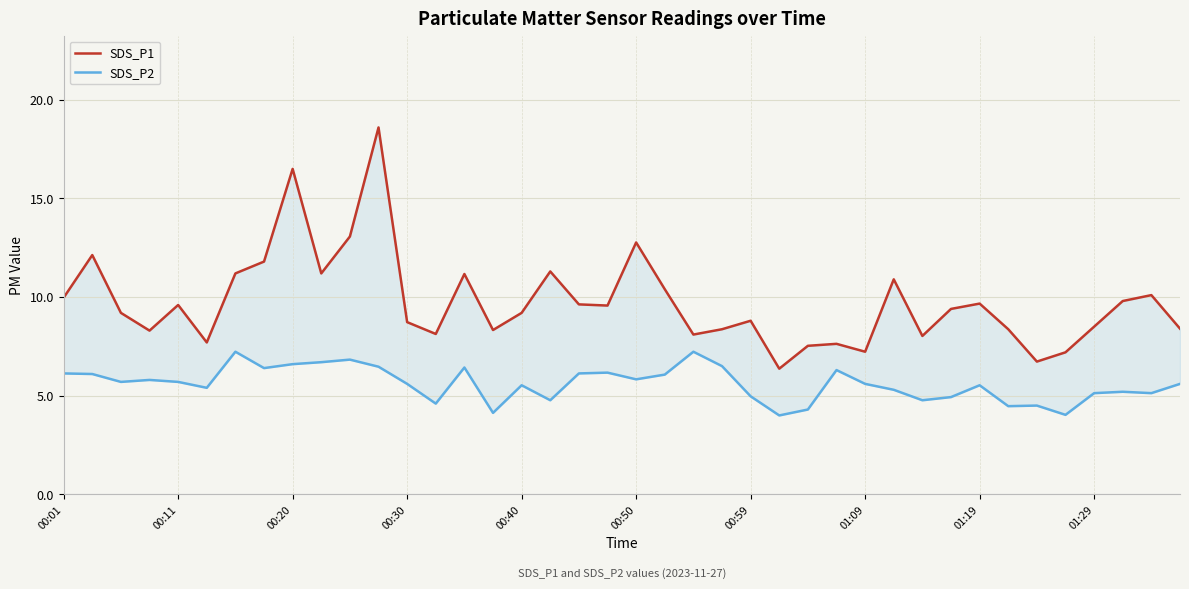

What is the difference between the maximum and second lowest values in the SDS_P2 series?

3.2